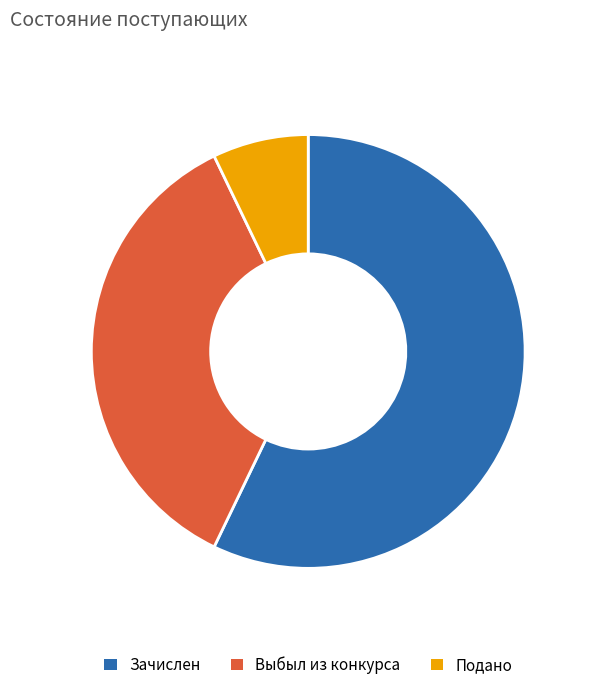

Which category has the smallest portion of the pie?

Подано